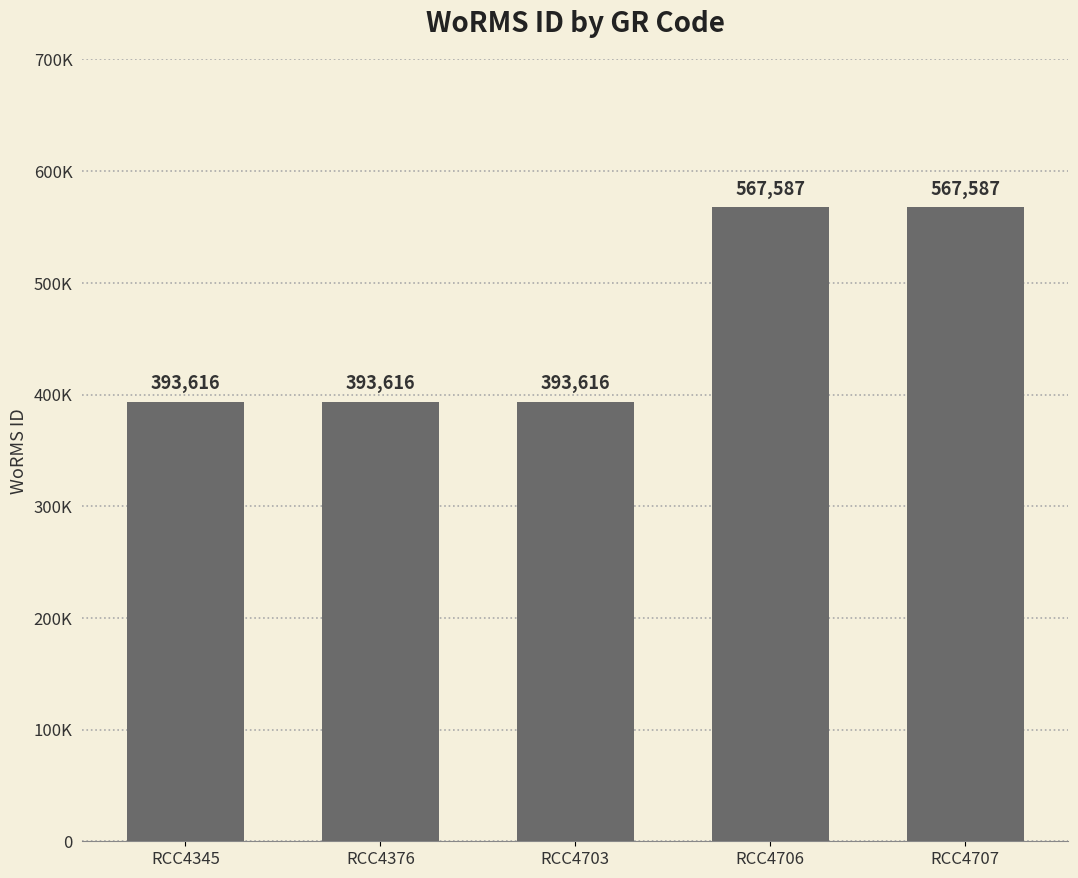

What is the value of the 4th bar from the left?

567587